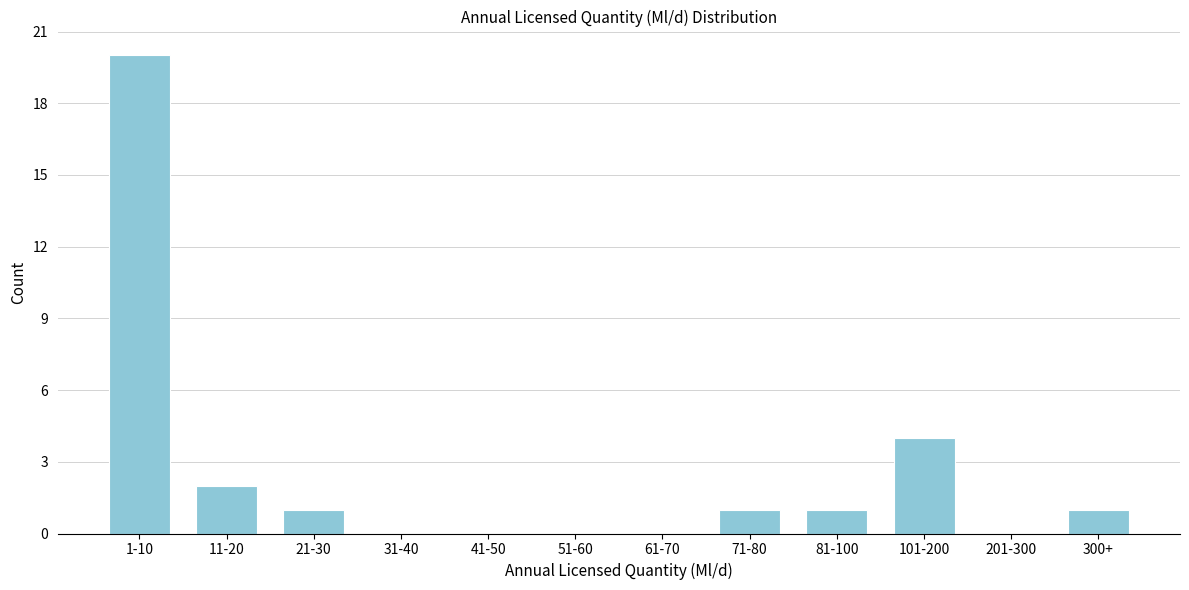

Reading left to right, extract all data points from this chart.

1-10=20	11-20=2	21-30=1	31-40=0	41-50=0	51-60=0	61-70=0	71-80=1	81-100=1	101-200=4	201-300=0	300+=1